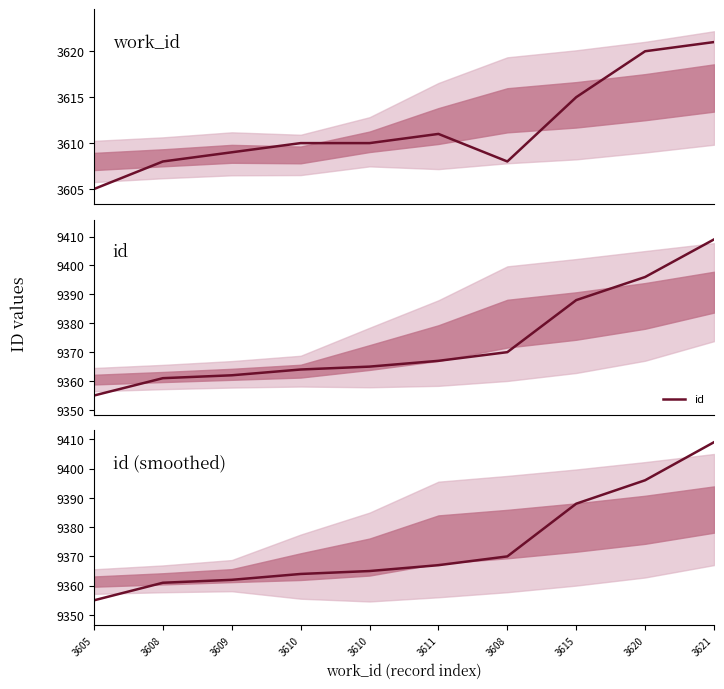

How many values in the work_id series exceed 3610?

4